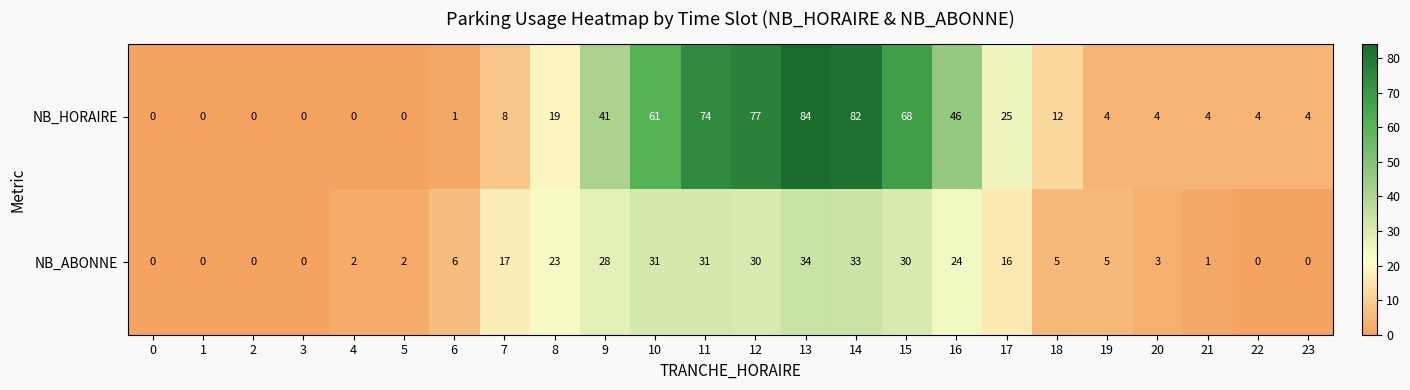

What is the greatest value displayed?

84